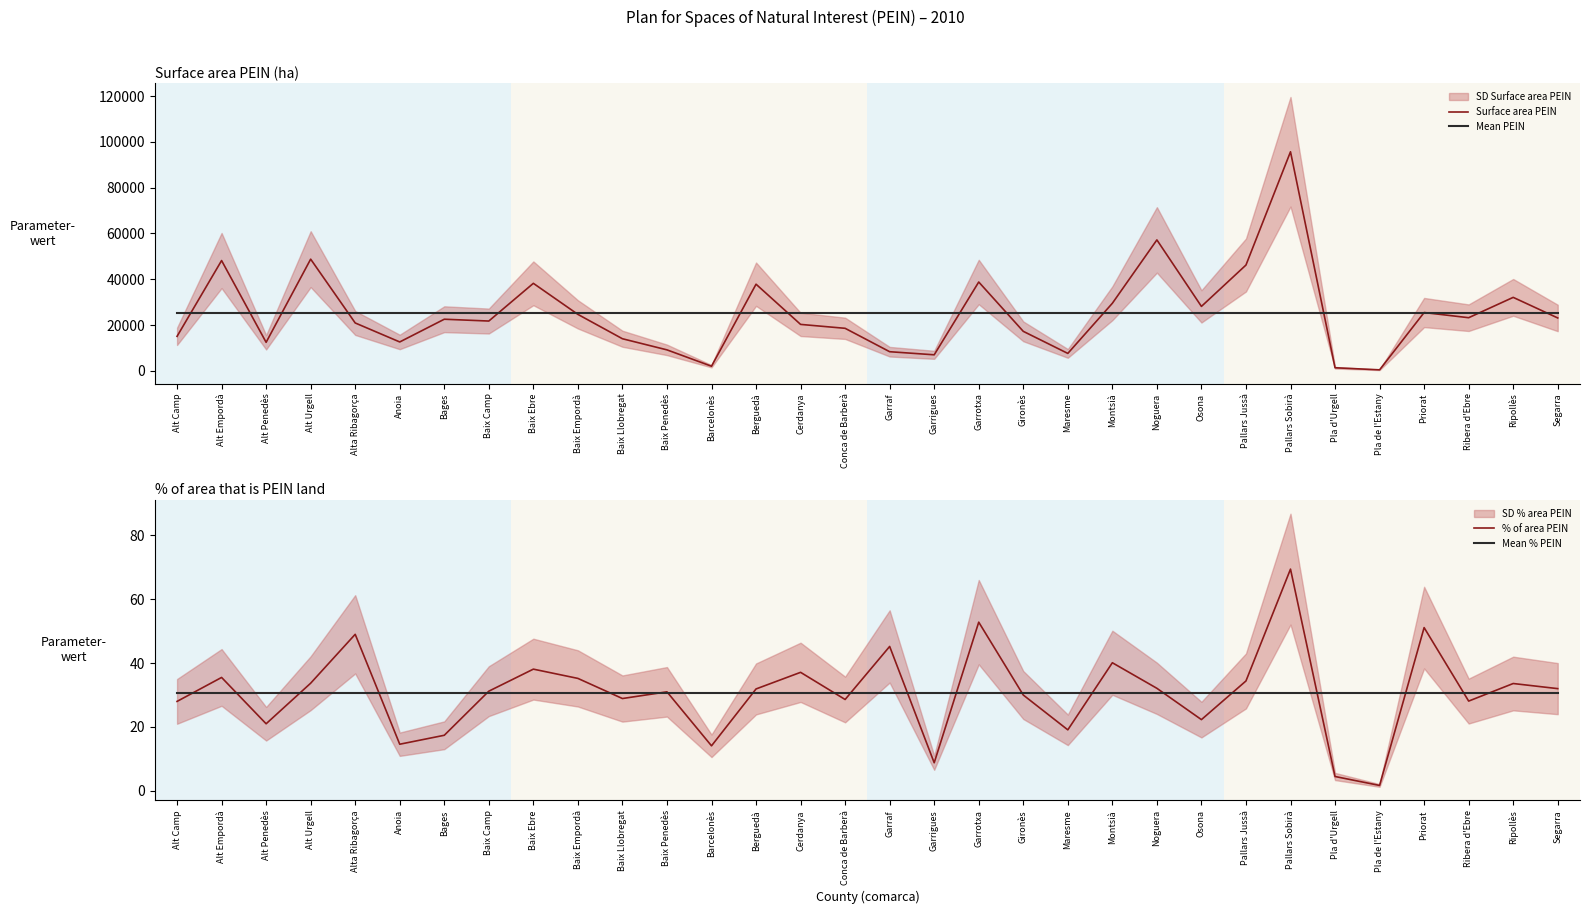

In Surface area PEIN, how many points are higher than both neighbors (excluding endpoints)?

10